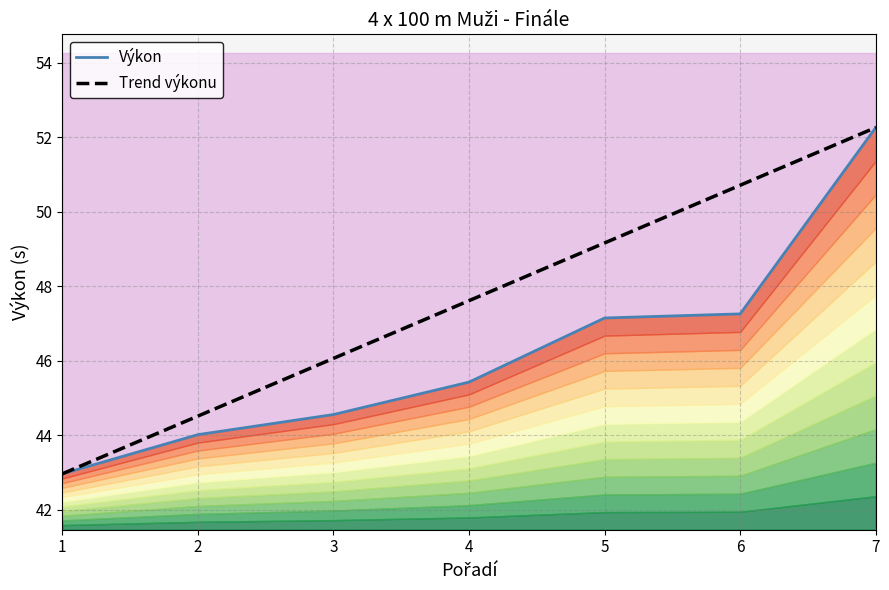

True or false: Trend výkonu and Výkon intersect in this chart.

False